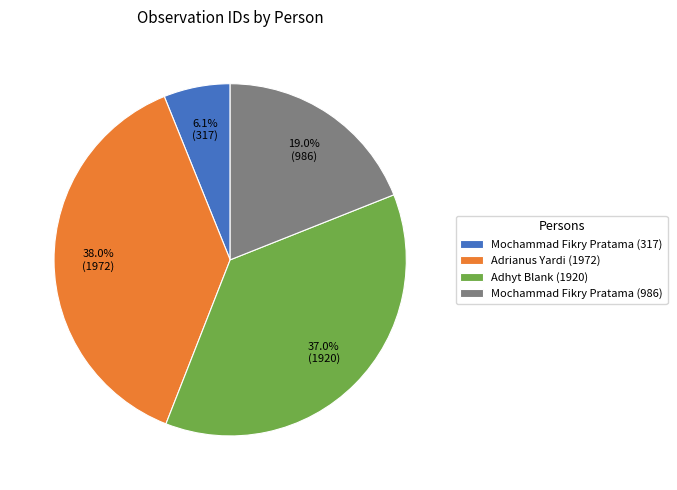

Rank the categories by value from lowest to highest.

Mochammad Fikry Pratama (317), Mochammad Fikry Pratama (986), Adhyt Blank (1920), Adrianus Yardi (1972)